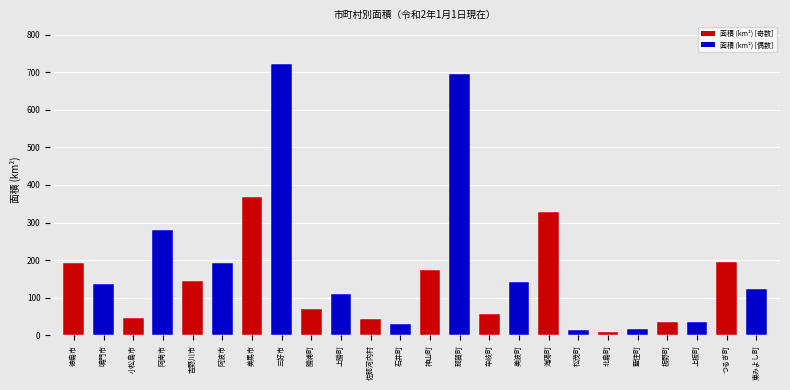

What position from the right is 藍住町?

5